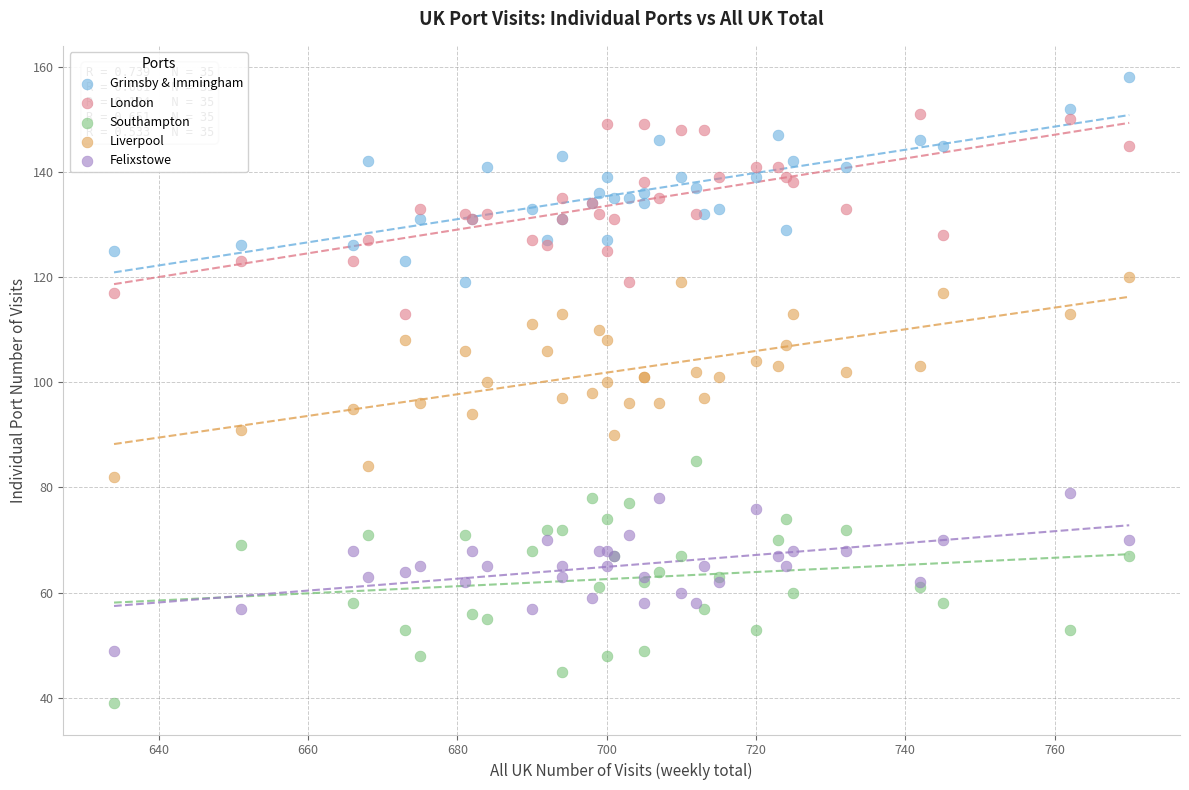

What is the X range (max minus min) for the scatter plot?

136